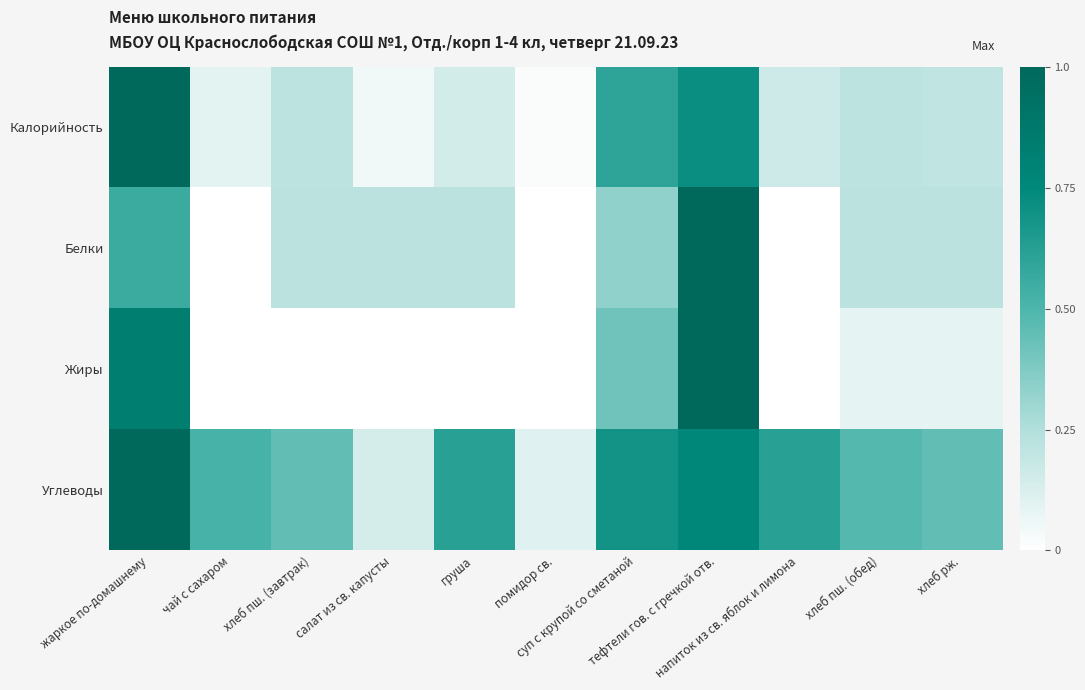

Reading left to right, transcribe all the data shown in this chart.

Калорийность: жаркое по-домашнему=1.0	чай с сахаром=0.1	хлеб пш. (завтрак)=0.2	салат из св. капусты=0.0	груша=0.1	помидор св.=0.0	суп с крупой со сметаной=0.6	тефтели гов. с гречкой отв.=0.7	напиток из св. яблок и лимона=0.2	хлеб пш. (обед)=0.2	хлеб рж.=0.2
Белки: жаркое по-домашнему=0.6	чай с сахаром=0.0	хлеб пш. (завтрак)=0.2	салат из св. капусты=0.2	груша=0.2	помидор св.=0.0	суп с крупой со сметаной=0.3	тефтели гов. с гречкой отв.=1.0	напиток из св. яблок и лимона=0.0	хлеб пш. (обед)=0.2	хлеб рж.=0.2
Жиры: жаркое по-домашнему=0.8	чай с сахаром=0.0	хлеб пш. (завтрак)=0.0	салат из св. капусты=0.0	груша=0.0	помидор св.=0.0	суп с крупой со сметаной=0.4	тефтели гов. с гречкой отв.=1.0	напиток из св. яблок и лимона=0.0	хлеб пш. (обед)=0.1	хлеб рж.=0.1
Углеводы: жаркое по-домашнему=1.0	чай с сахаром=0.5	хлеб пш. (завтрак)=0.4	салат из св. капусты=0.1	груша=0.6	помидор св.=0.1	суп с крупой со сметаной=0.7	тефтели гов. с гречкой отв.=0.8	напиток из св. яблок и лимона=0.6	хлеб пш. (обед)=0.5	хлеб рж.=0.4